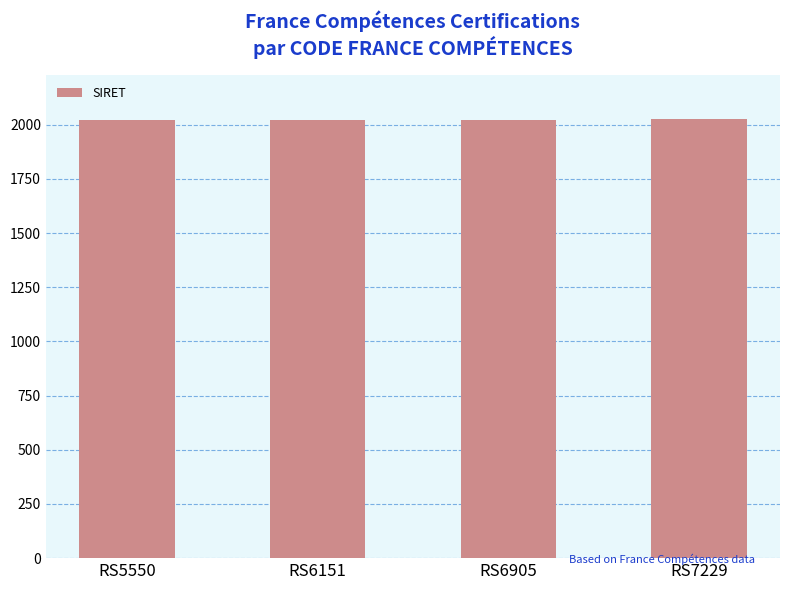

The chart shows a value of 1185 at RS6905. True or false?

False